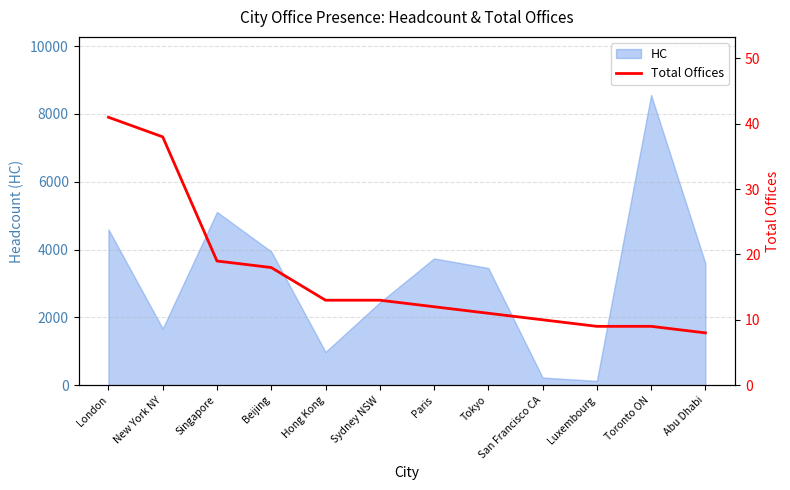

The value at Luxembourg is 9. True or false?

True